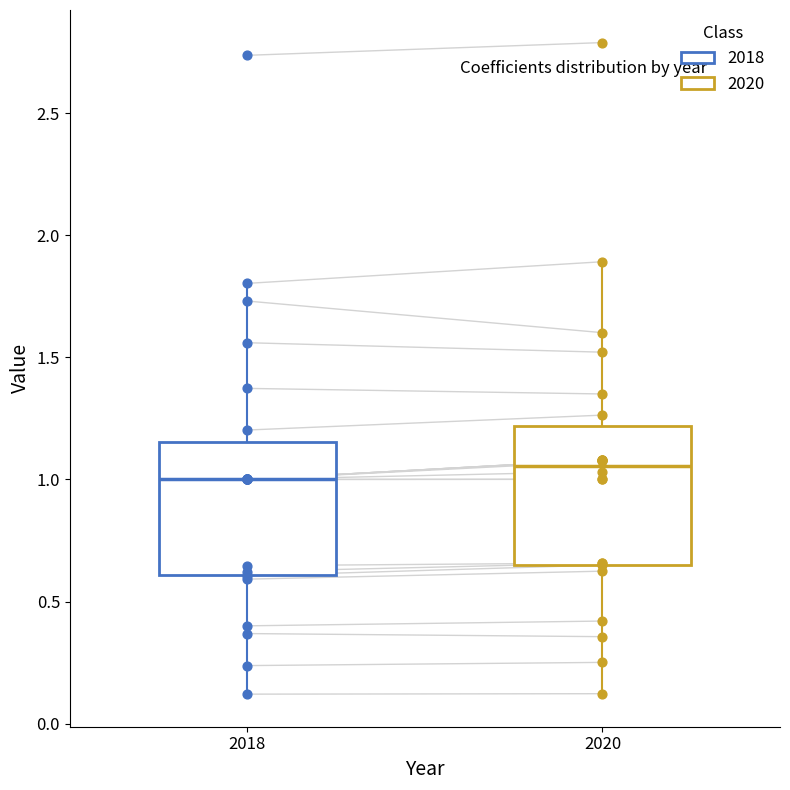

Which box's median line is the highest?

2020